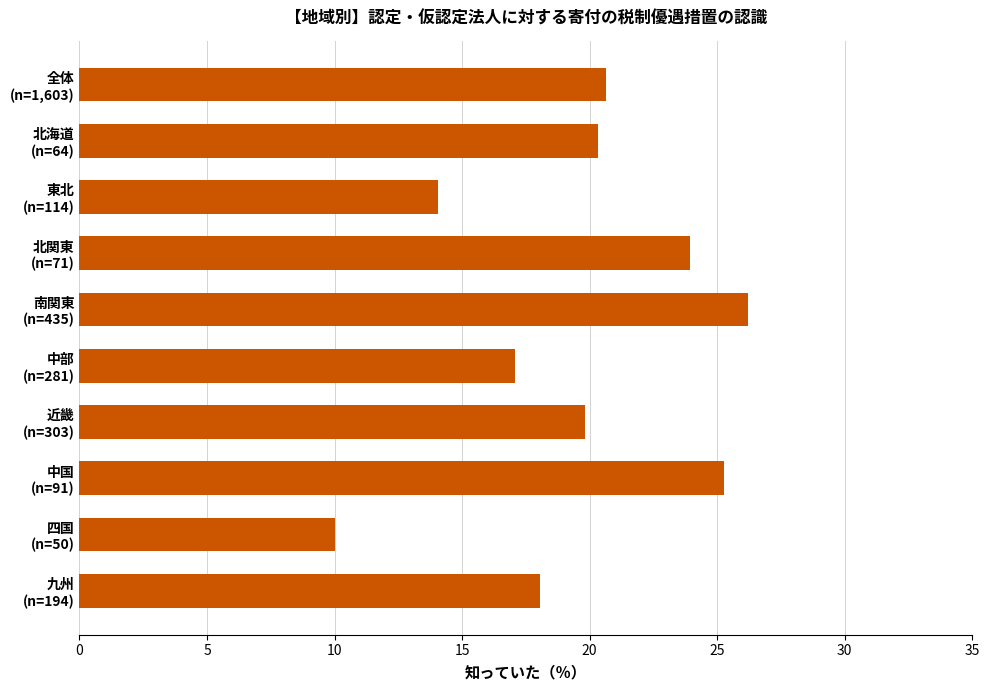

Which label corresponds to the largest value in the chart?

南関東
(n=435)